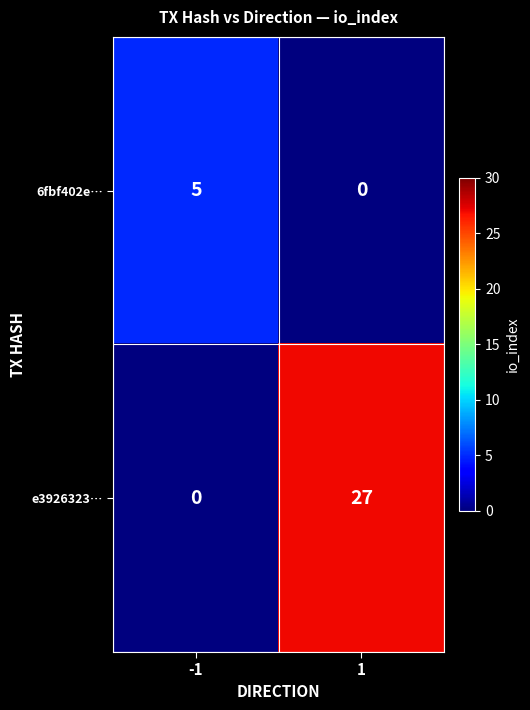

Reading left to right, transcribe all the data shown in this chart.

6fbf402e…: 5	0
e3926323…: 0	27